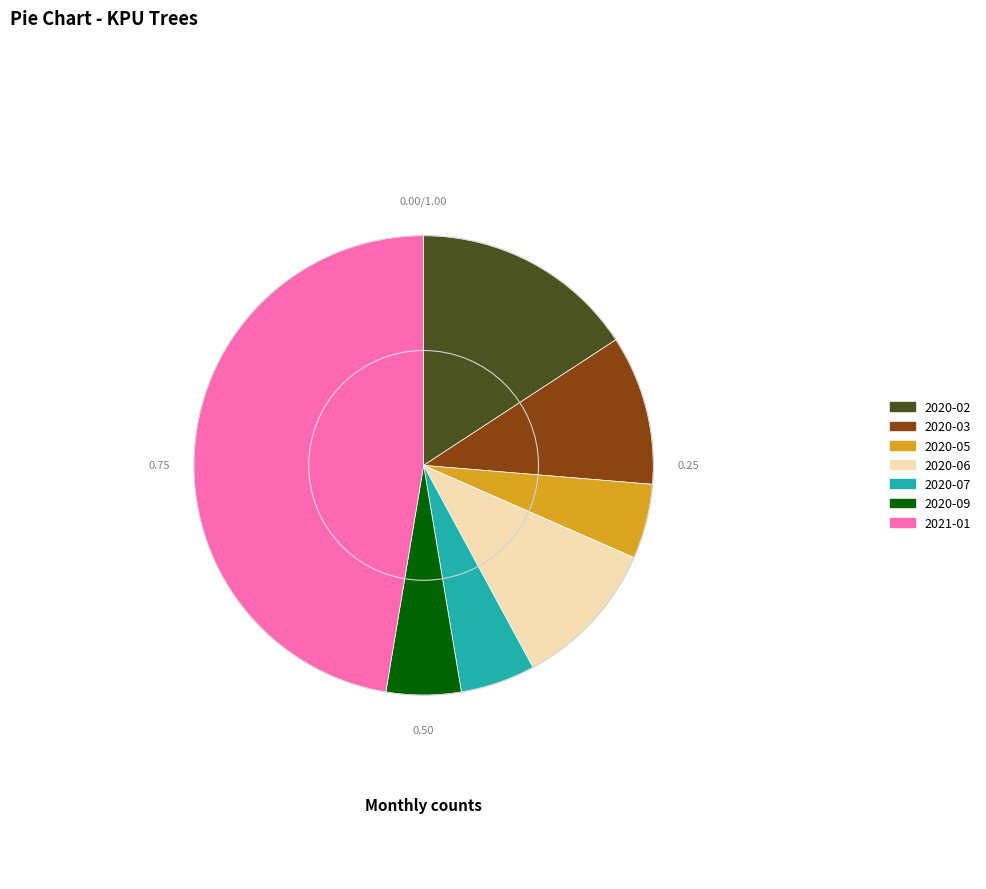

How many segments does this pie chart have?

7